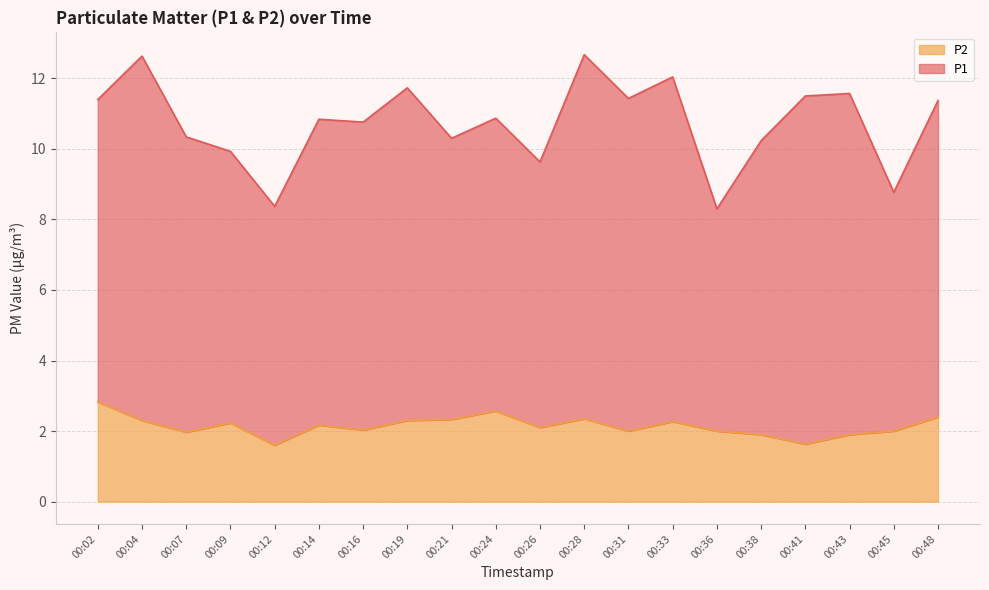

What is the minimum value for P2?

1.6